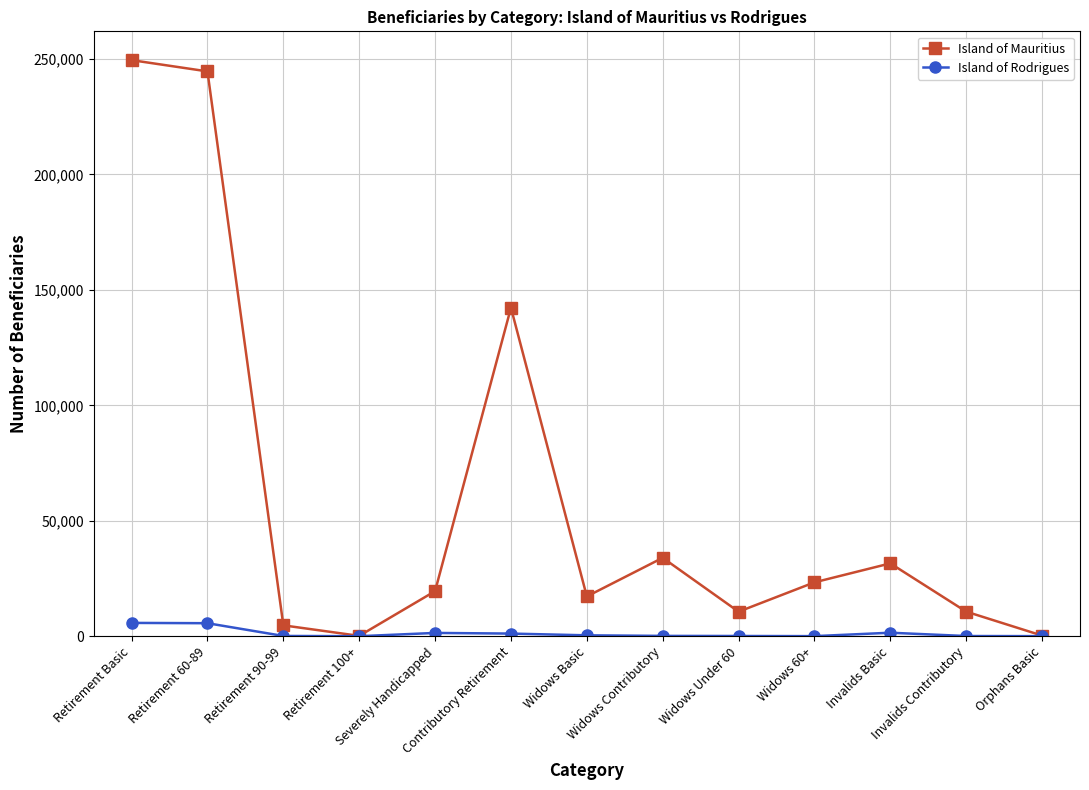

True or false: Island of Rodrigues has more than 0 interior local peaks.

True